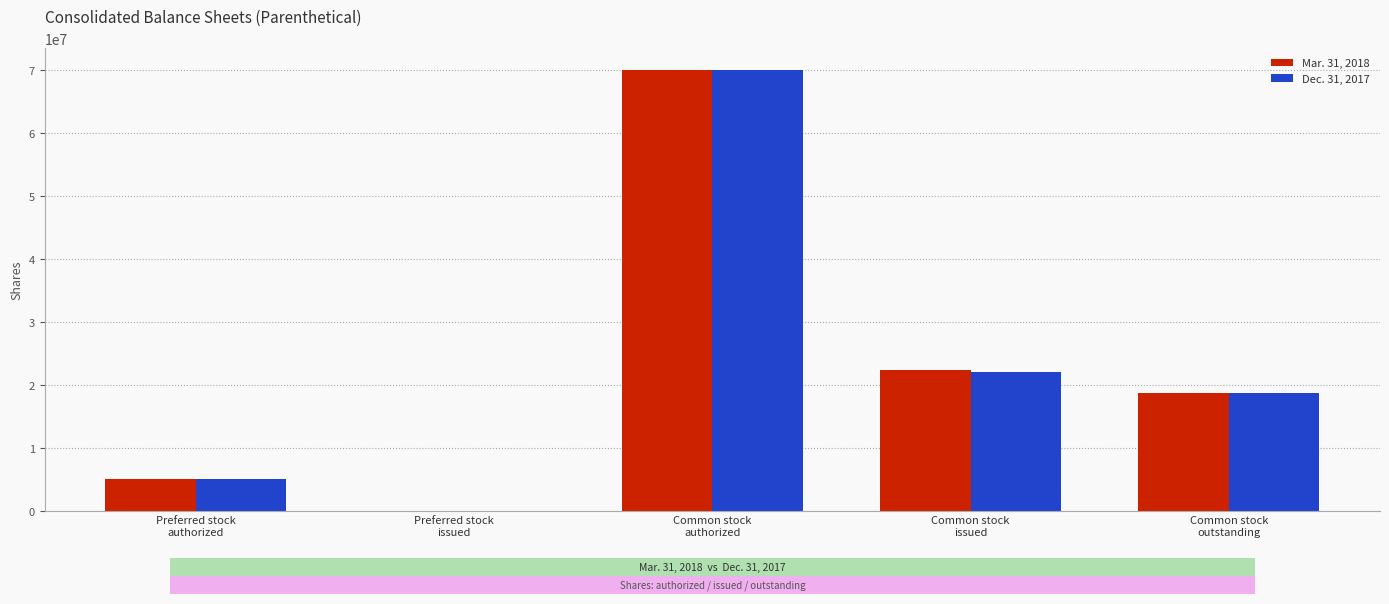

What is the greatest value displayed?

70000000